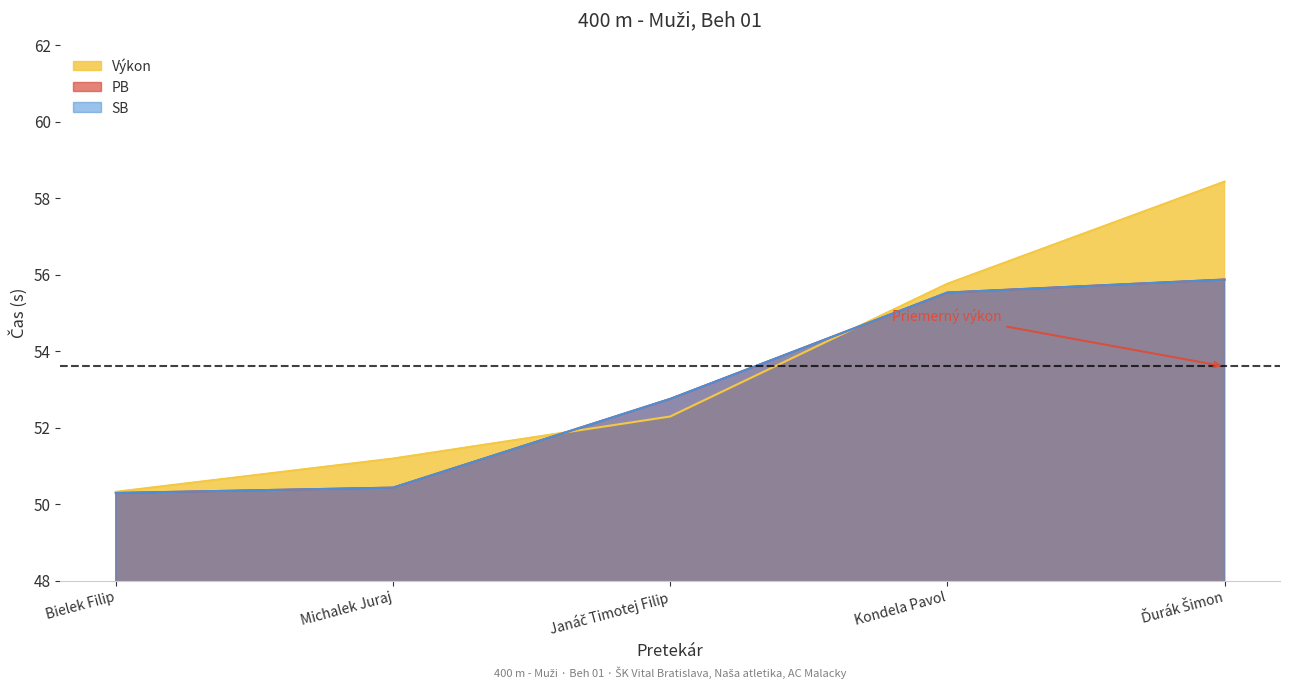

The value of SB at Janáč Timotej Filip is 71.5. True or false?

False